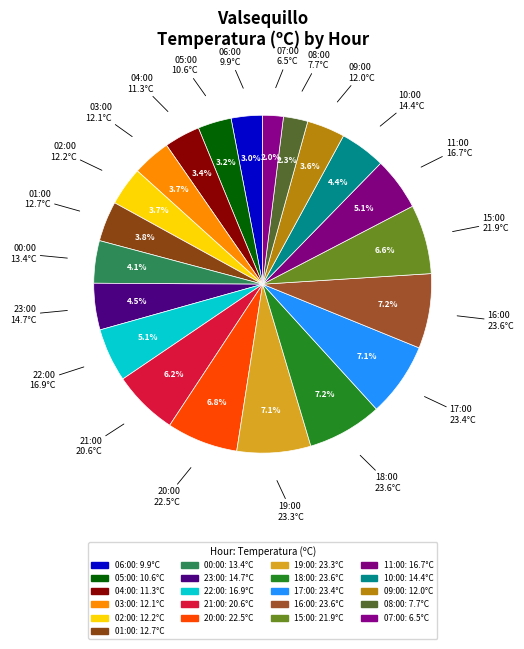

What is the change in value from 20:00 to 17:00?

+0.9